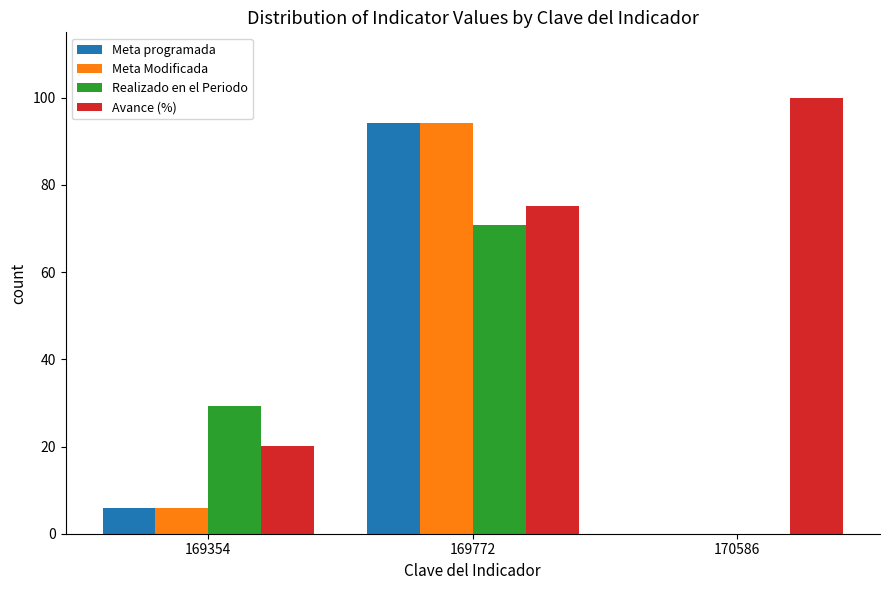

What is the difference between the Meta Modificada values at 169354 and 170586?

5.9